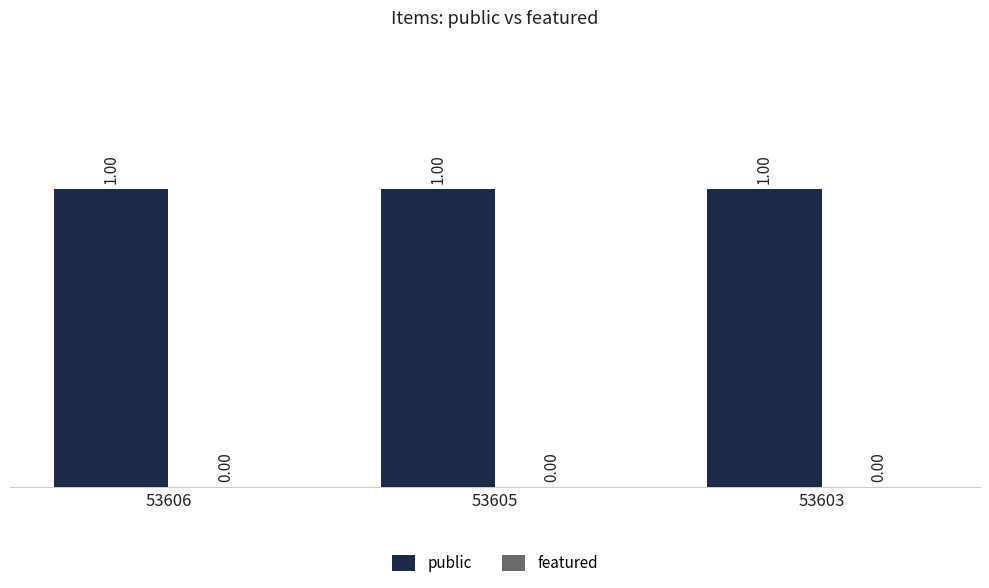

How many data points does each series have?

3